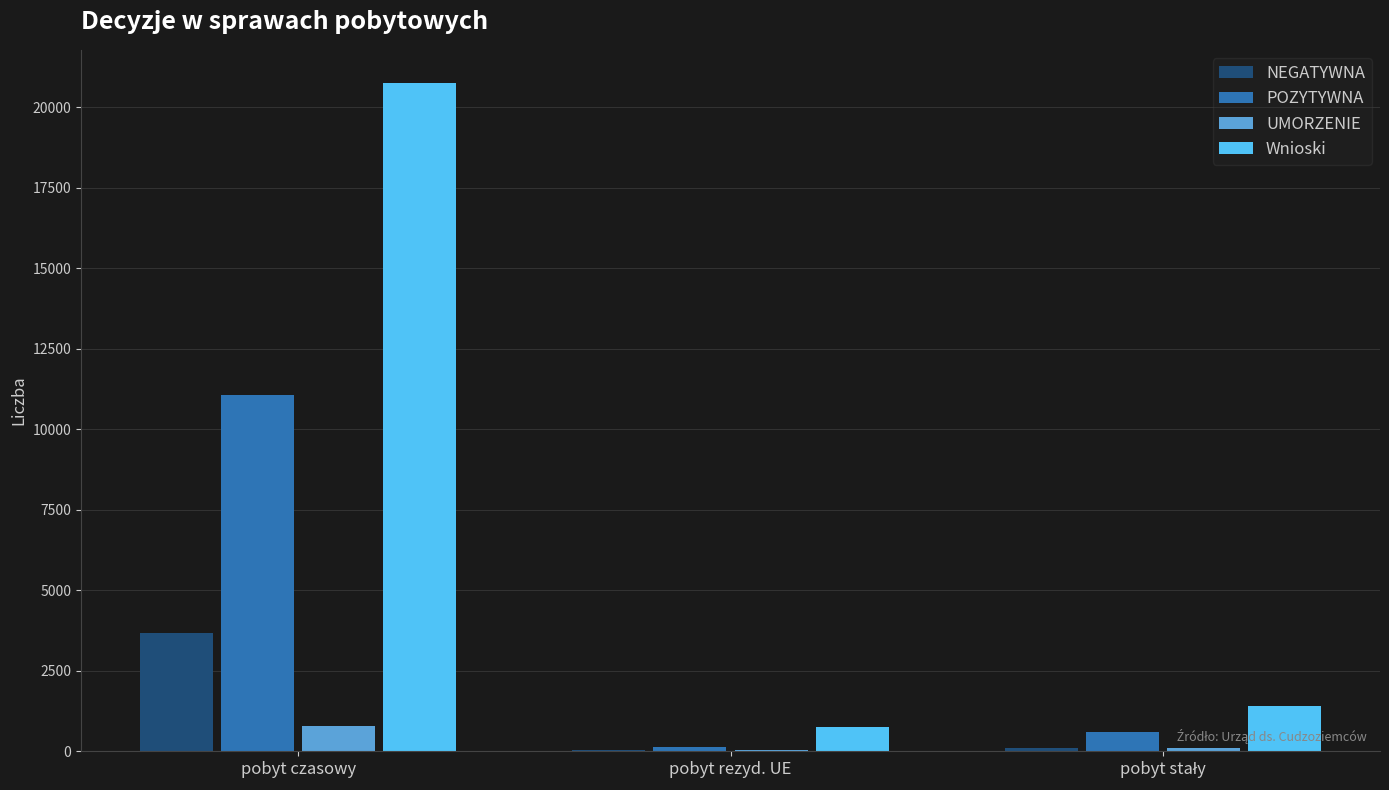

Where does the UMORZENIE series first go above 94?

pobyt czasowy